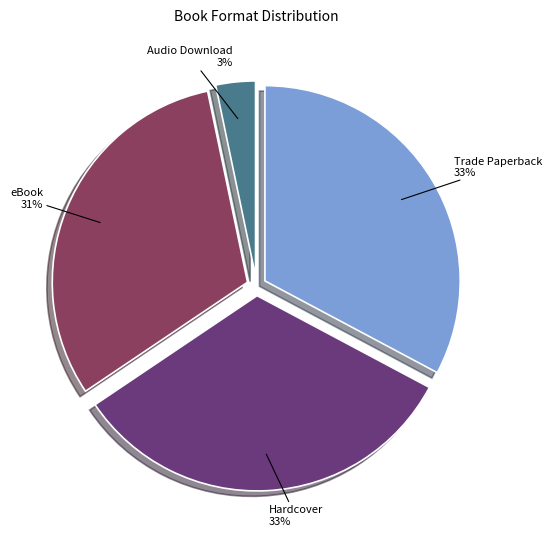

Between eBook and Hardcover, which is larger?

Hardcover